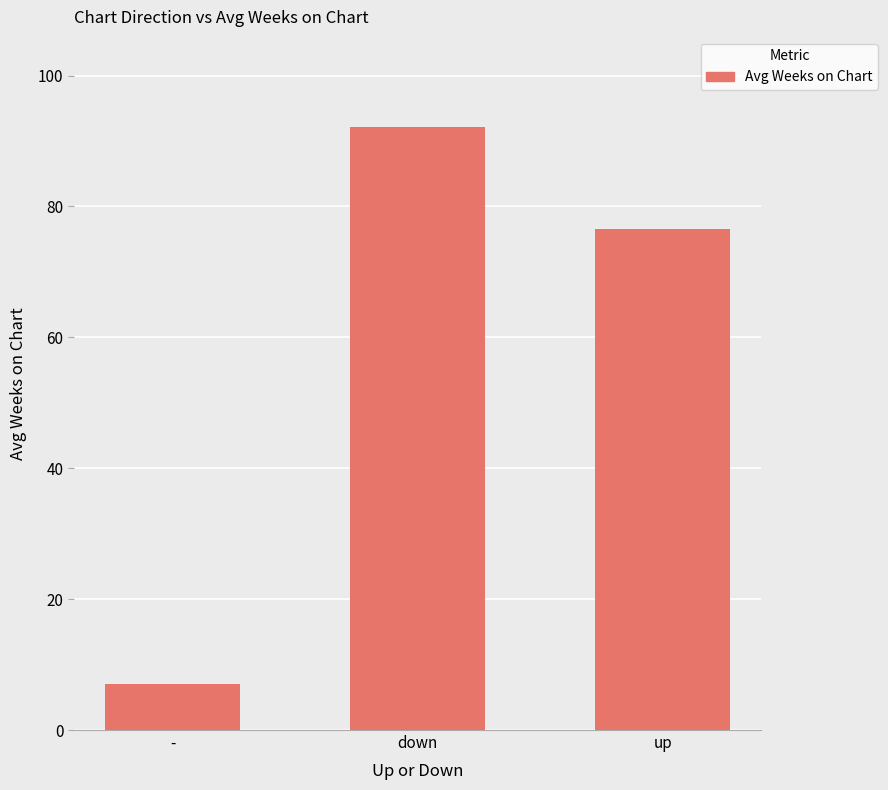

How many values are below 76?

1